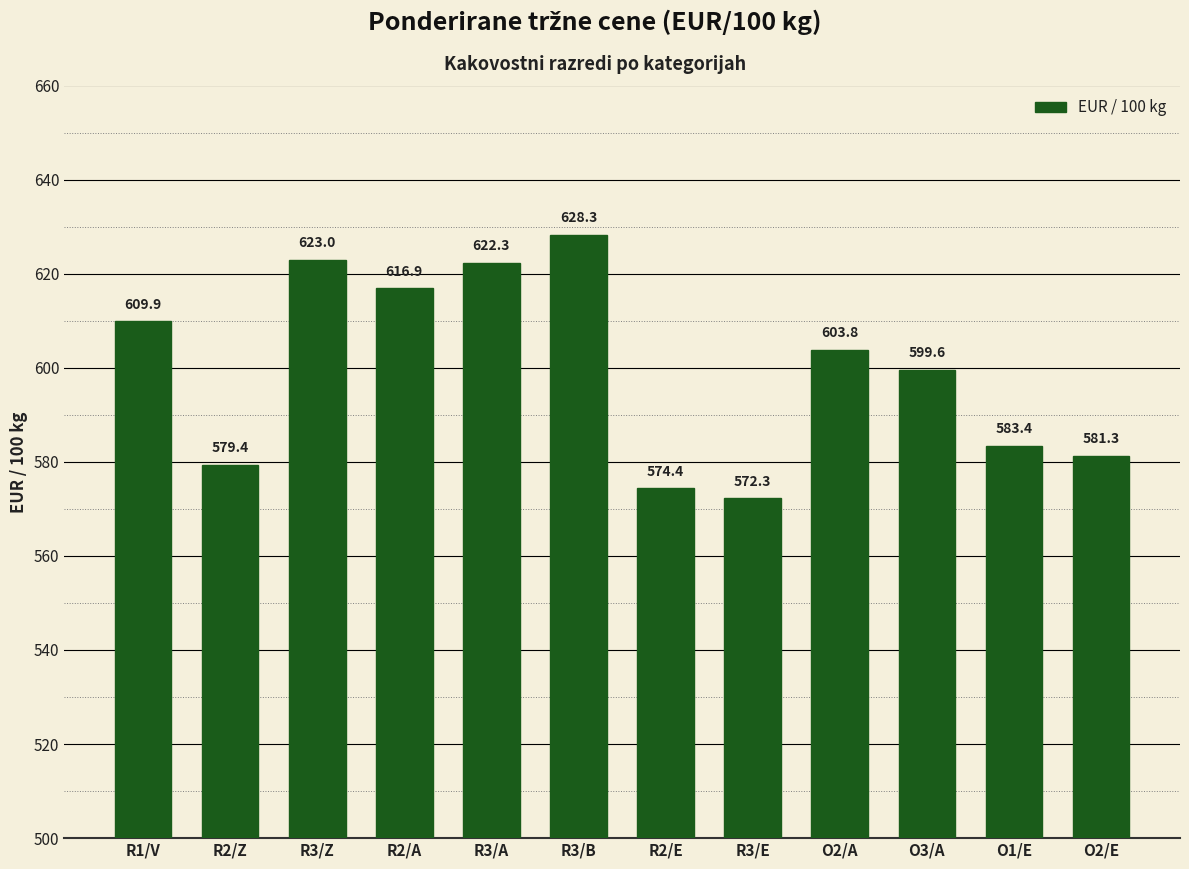

What is the value of the 11th bar from the left?

583.4